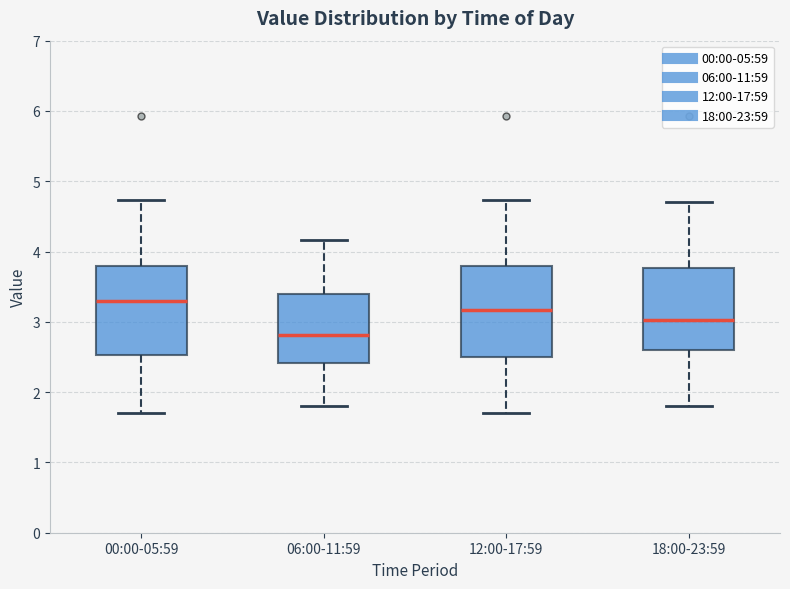

Reading left to right, read every box against the y-axis: the position of its median line, the range the box covers, and the ends of its whiskers. The values are not printed on the chart, so give them approximately, as read against the axis.

00:00-05:59: median 3.3, box 2.5 to 3.8, whiskers 1.7 to 4.7
06:00-11:59: median 2.8, box 2.4 to 3.4, whiskers 1.8 to 4.2
12:00-17:59: median 3.2, box 2.5 to 3.8, whiskers 1.7 to 4.7
18:00-23:59: median 3.0, box 2.6 to 3.8, whiskers 1.8 to 4.7